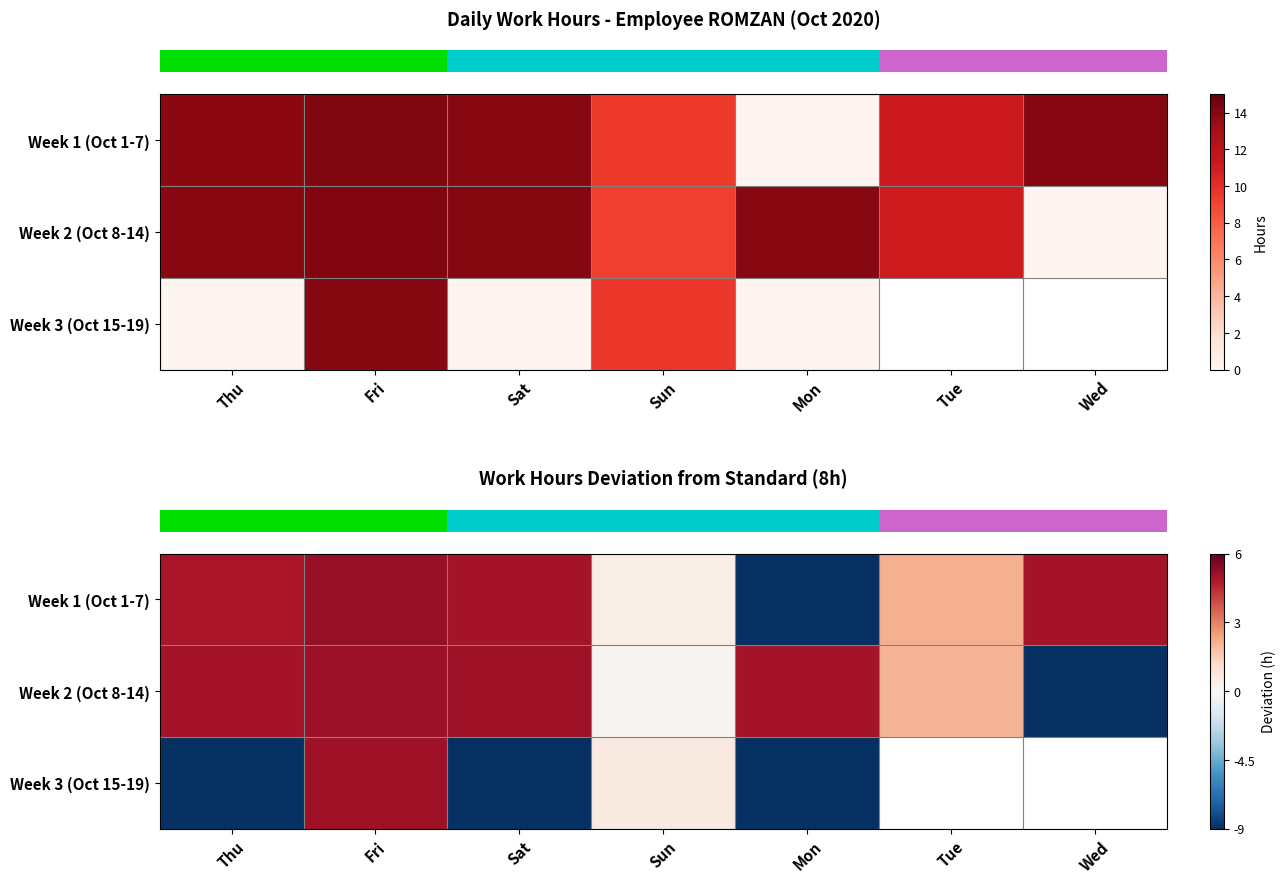

How many values in the row_2 series are below 0?

3